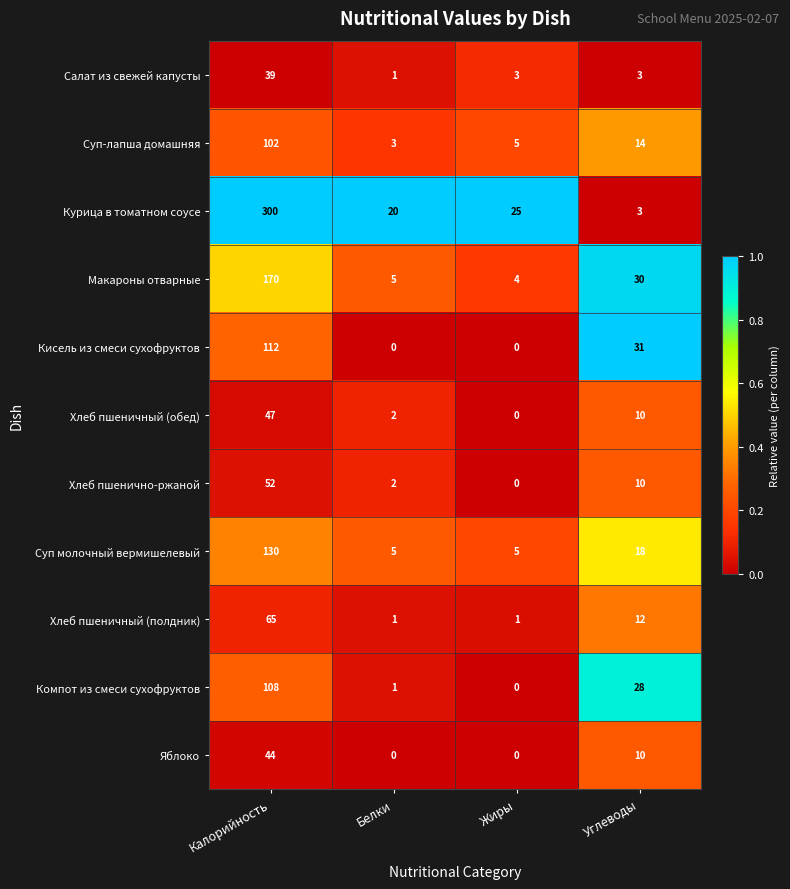

What is the lowest value of the Суп молочный вермишелевый series?

5